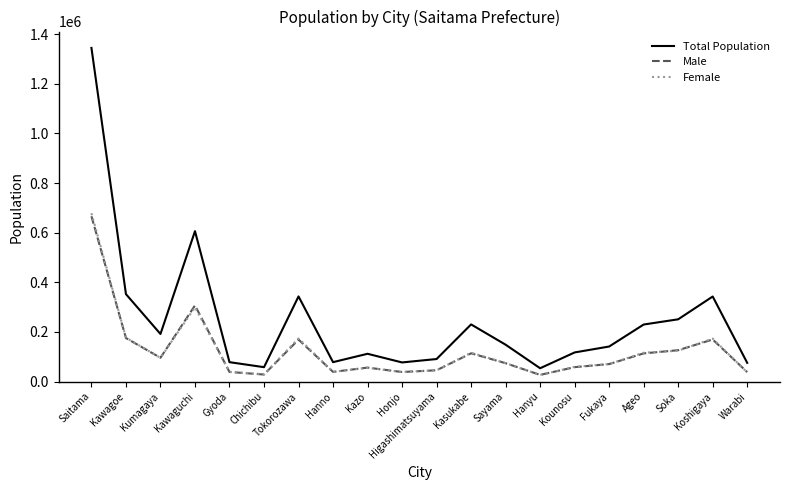

The Female series shows 74517 at Sayama. True or false?

True